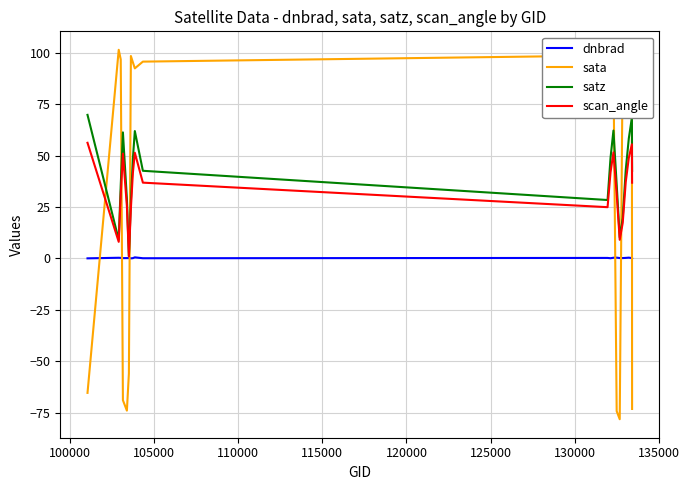

What is the maximum value shown in the chart?

101.5